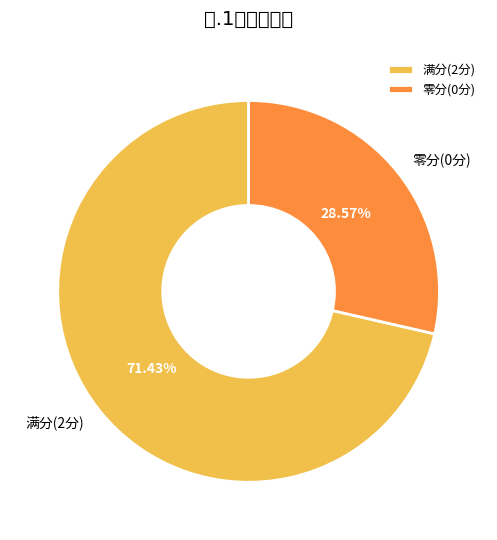

Rank the categories by value from lowest to highest.

零分(0分), 满分(2分)